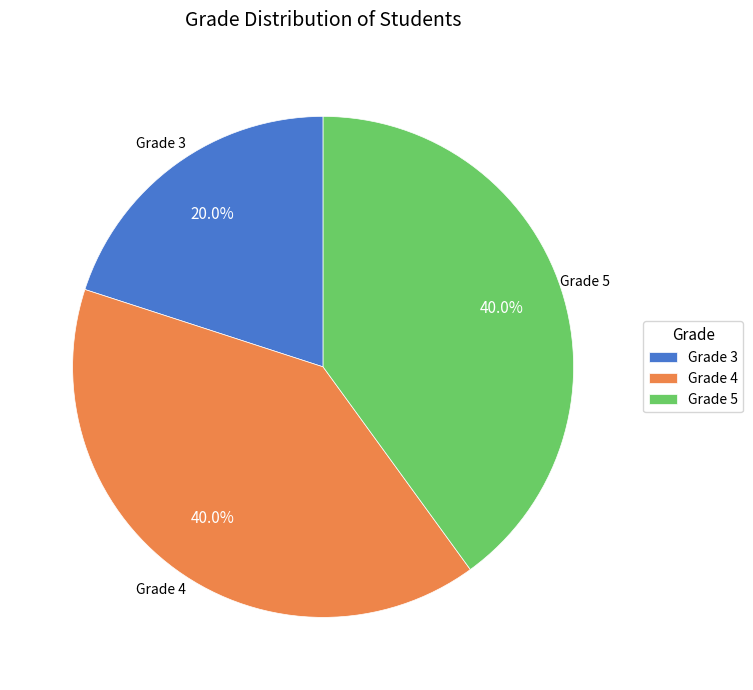

To the nearest percent, what is the difference between the largest and smallest slice percentages?

20%